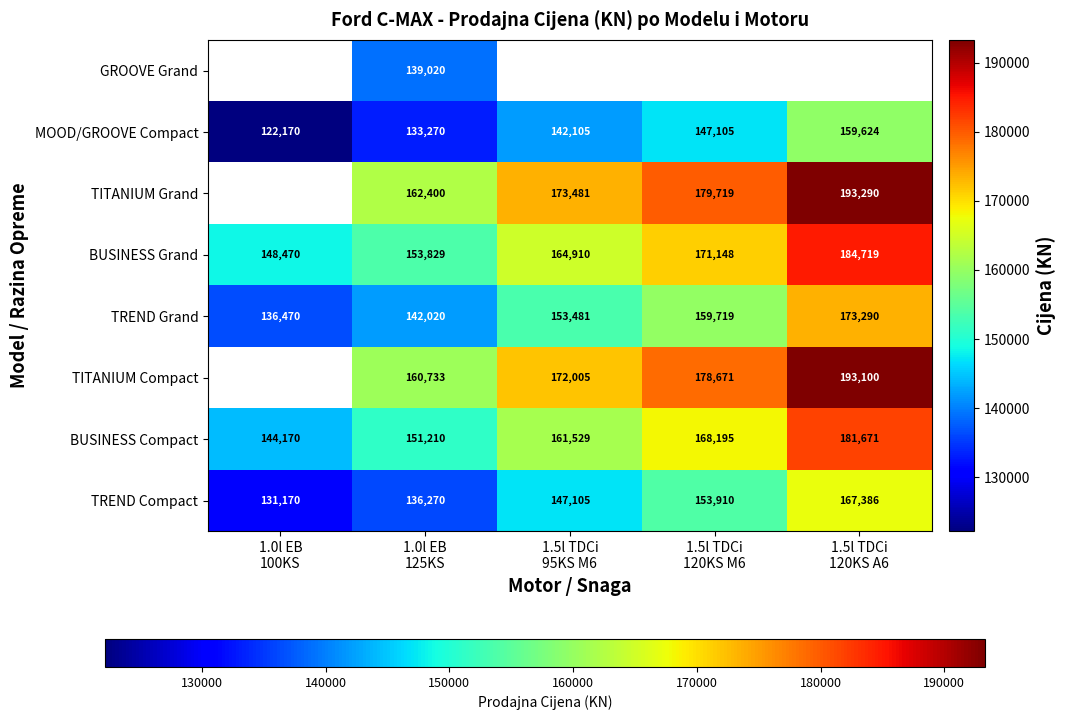

Count the BUSINESS Compact values in the range 151210 to 168195.

3